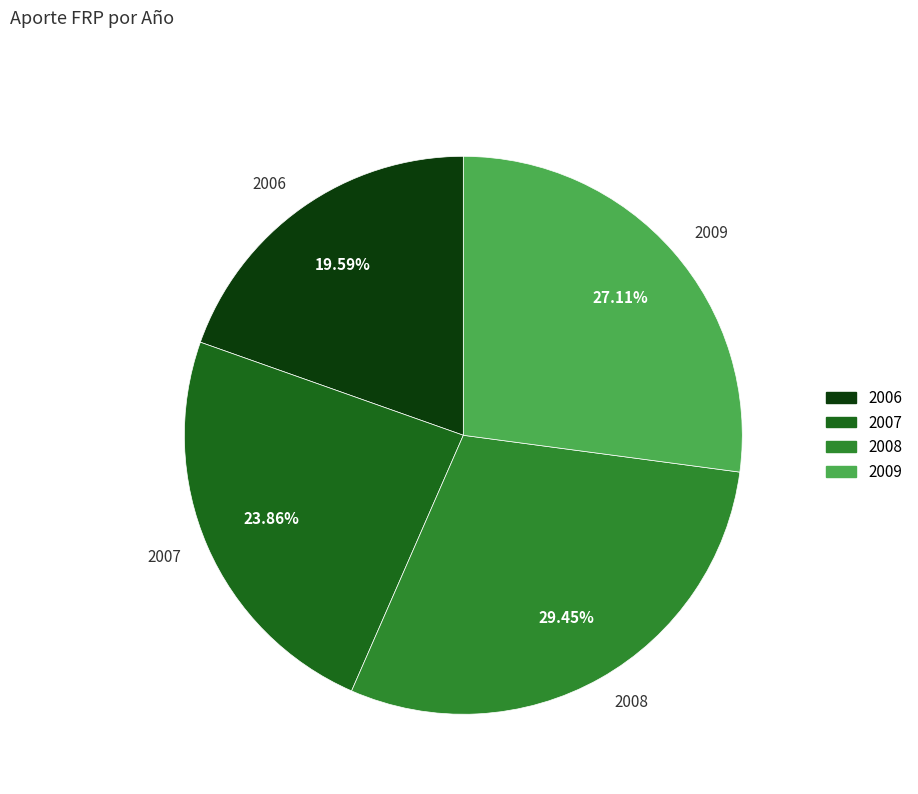

Combined, do 2006 and 2008 account for over 50%?

No